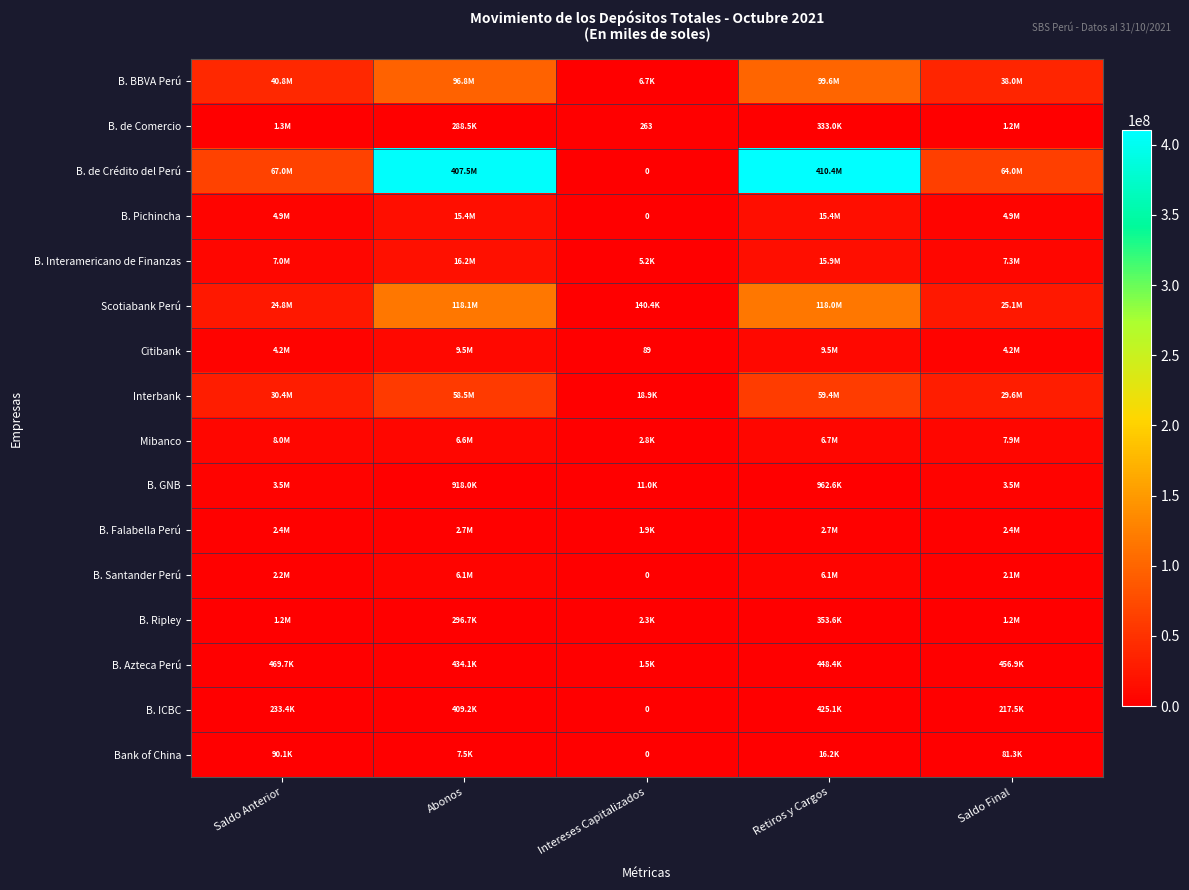

Rank the series by their maximum value, from highest to lowest.

B. de Crédito del Perú, Scotiabank Perú, B. BBVA Perú, Interbank, B. Interamericano de Finanzas, B. Pichincha, Citibank, Mibanco, B. Santander Perú, B. GNB, B. Falabella Perú, B. de Comercio, B. Ripley, B. Azteca Perú, B. ICBC, Bank of China